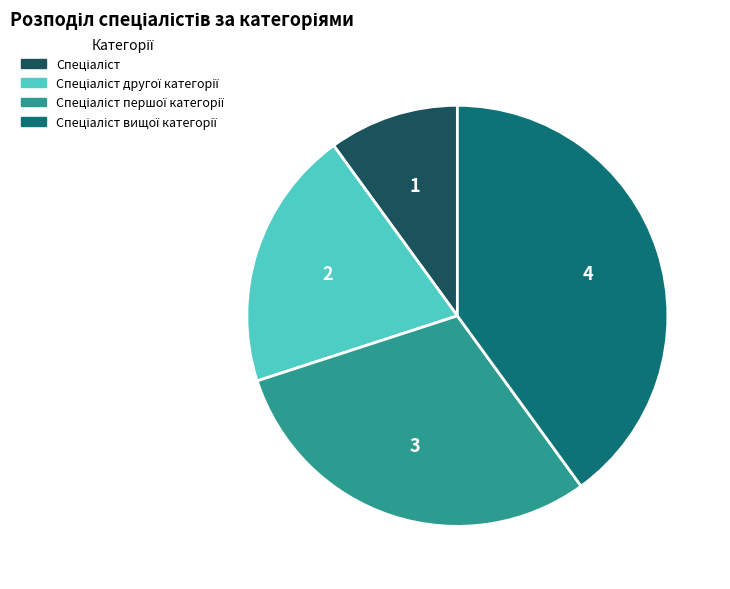

How many slices are in this pie chart?

4